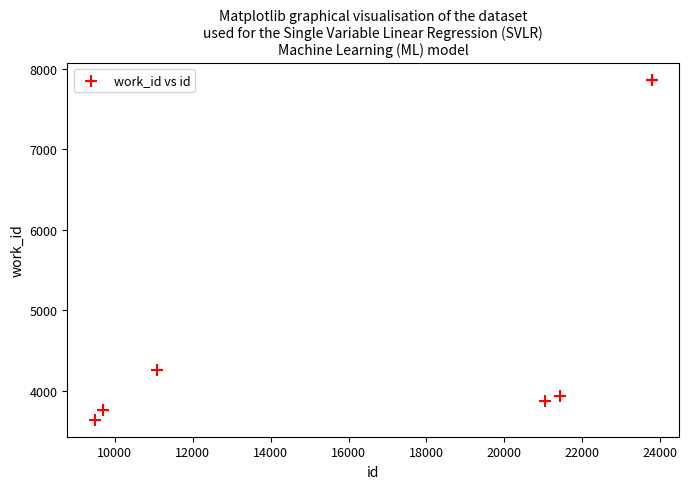

What Y value in the scatter plot is closest to 5752?

4255